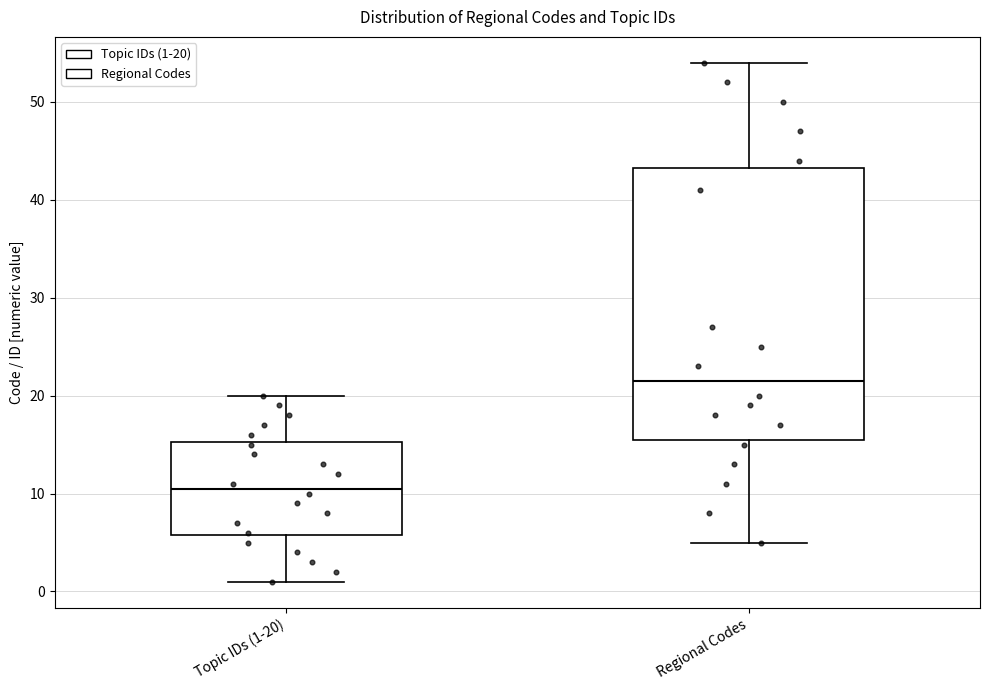

Which box has the highest median line?

Regional Codes